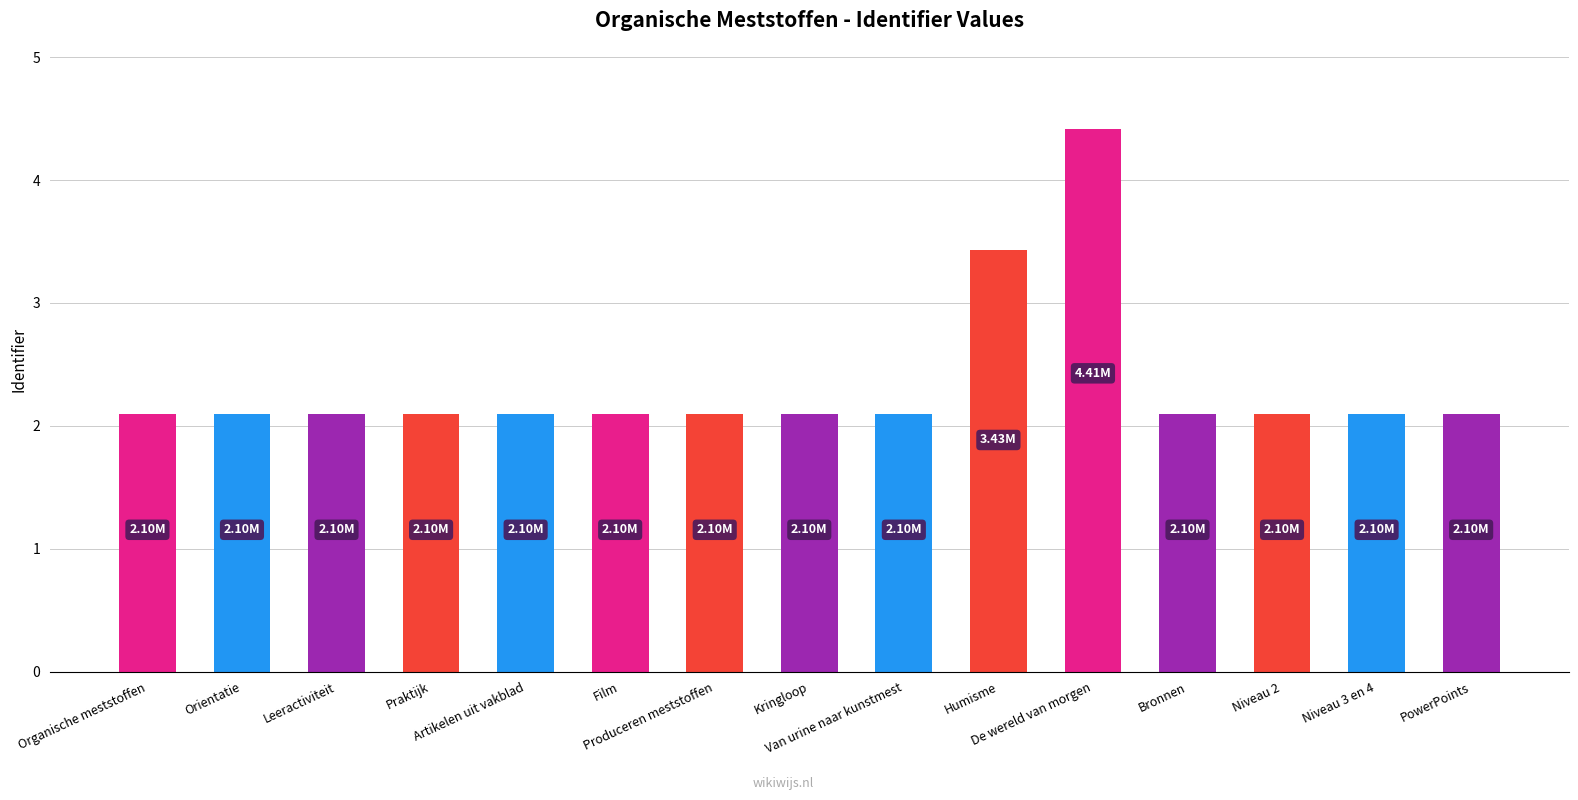

What is the difference between the values at De wereld van morgen and Orientatie?

2.3